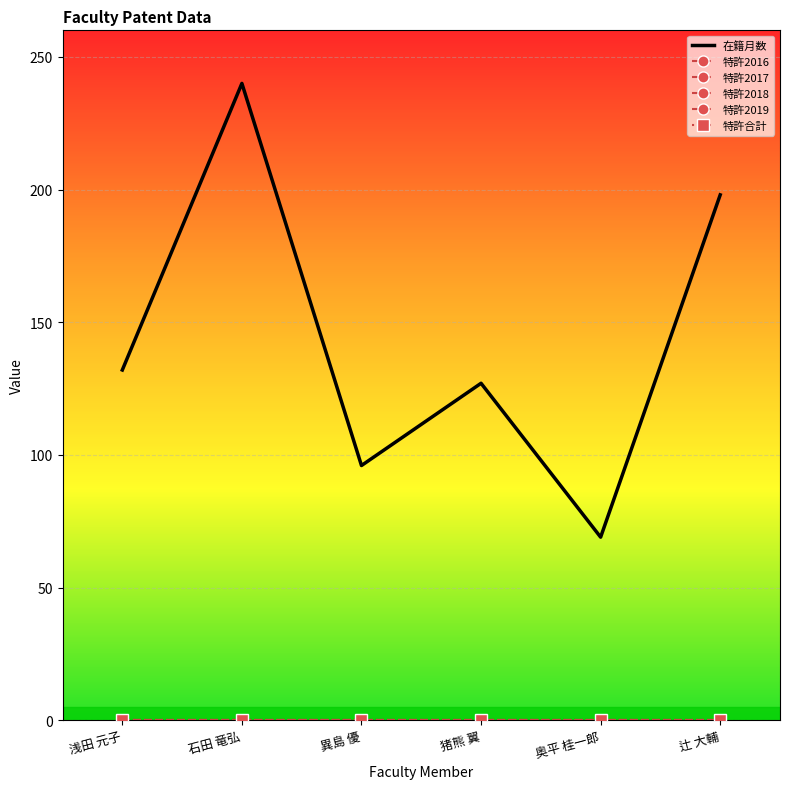

True or false: 特許2016 and 特許2019 intersect in this chart.

False